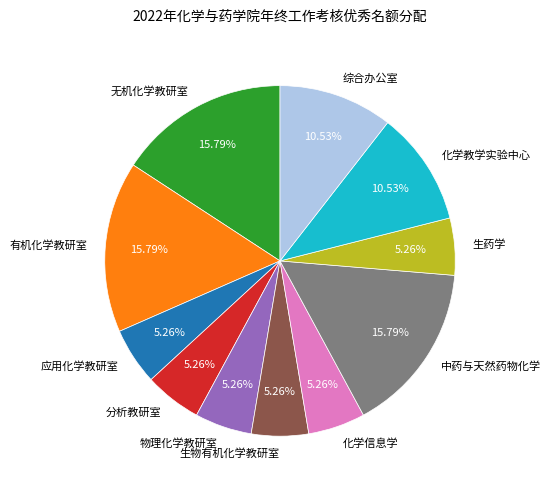

Is 化学教学实验中心 the majority of the pie?

No